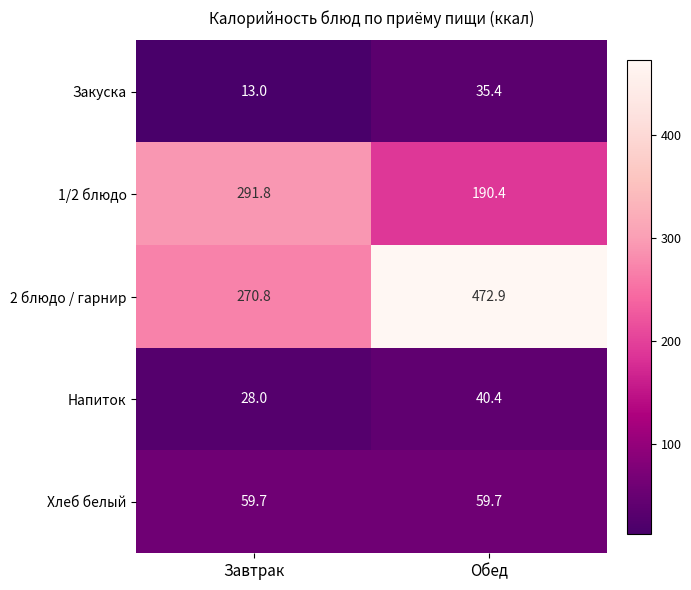

True or false: 1/2 блюдо has a value of 291.8 at Завтрак.

True